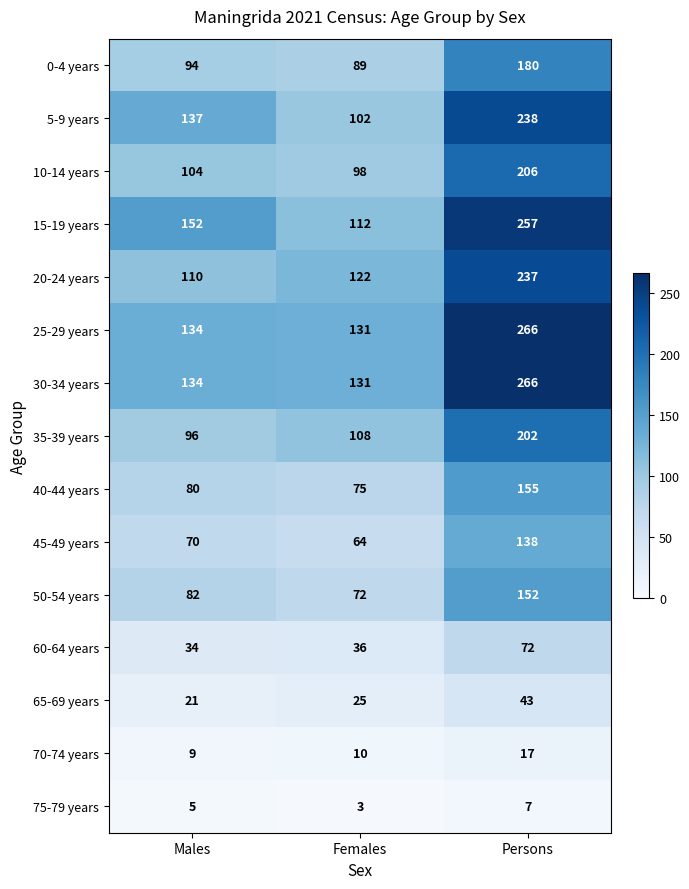

What is the difference between the 10-14 years values at Persons and Females?

108